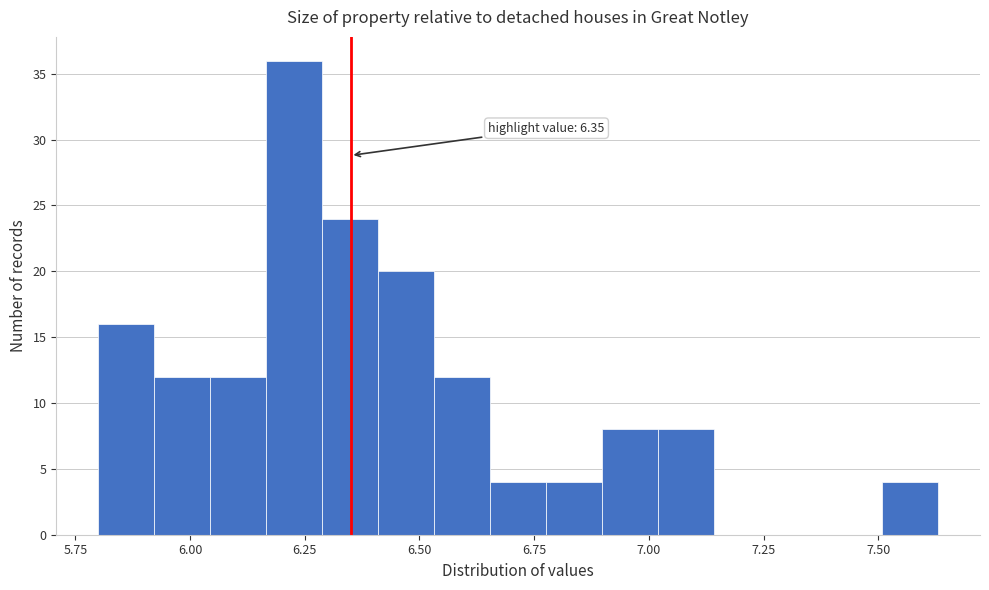

Read against the x-axis, roughly where is the centre of the tallest bar?

6.25